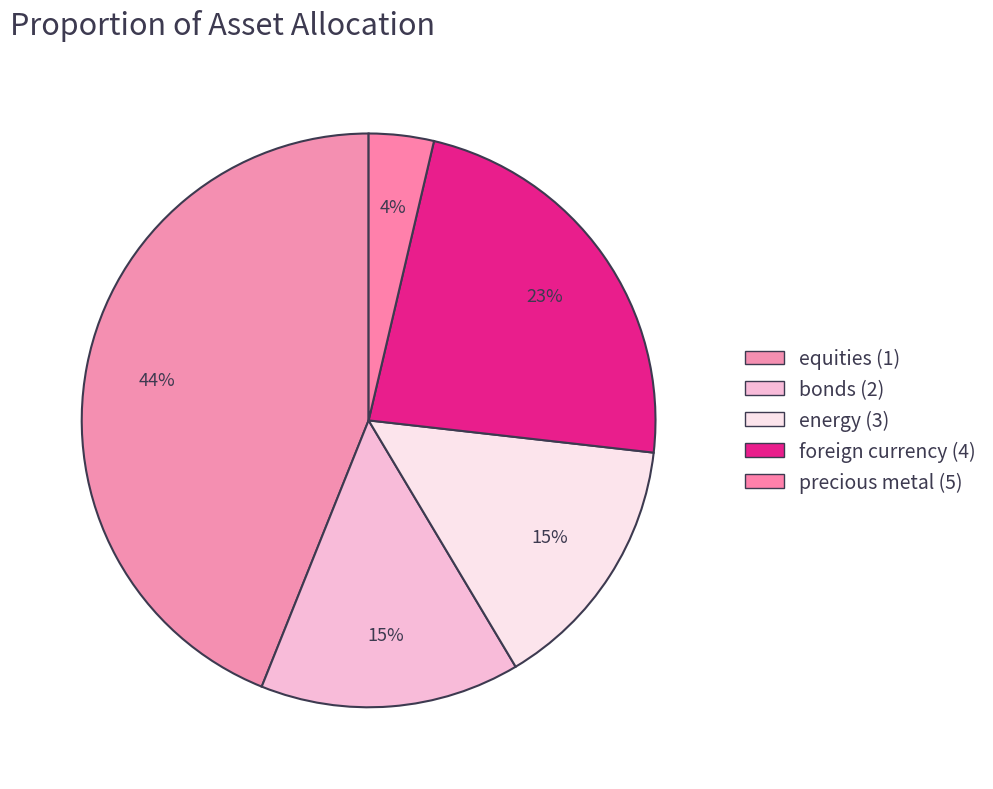

How many slices are in this pie chart?

5